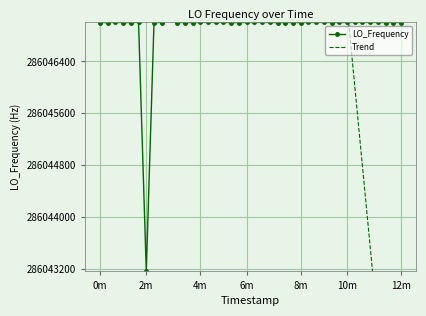

True or false: Trend and LO_Frequency cross at least once.

True